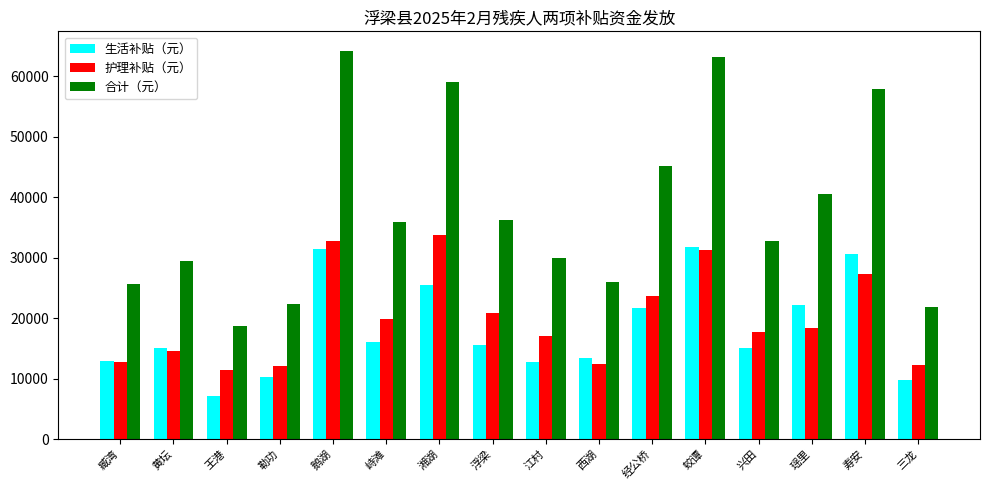

What is the label of the 13th bar from the left?

兴田